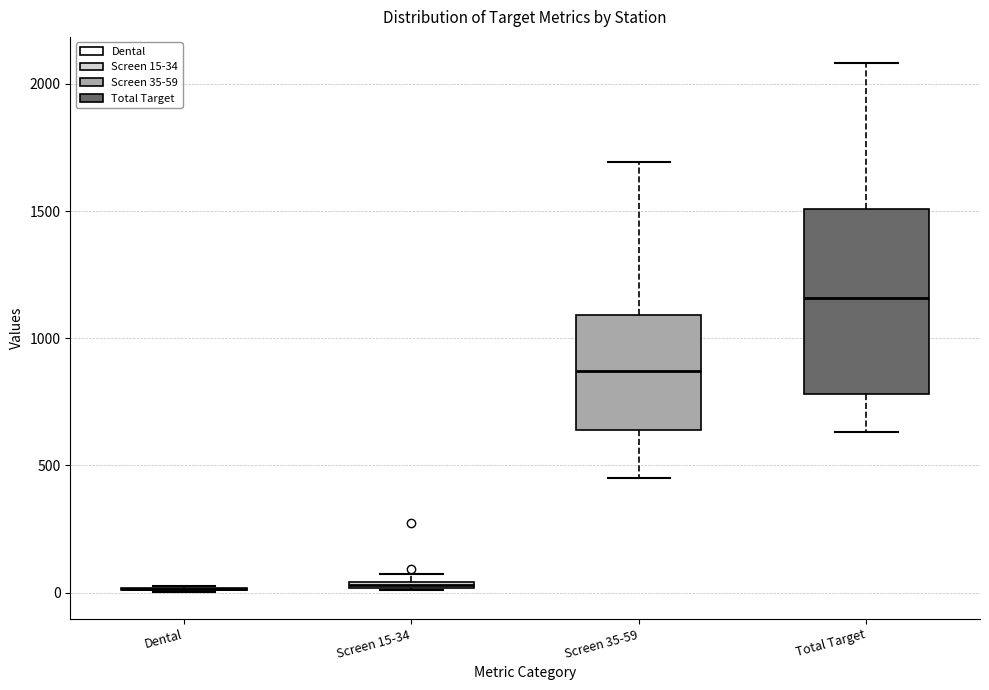

Which box is the tallest, from its lower edge to its upper edge?

Total Target